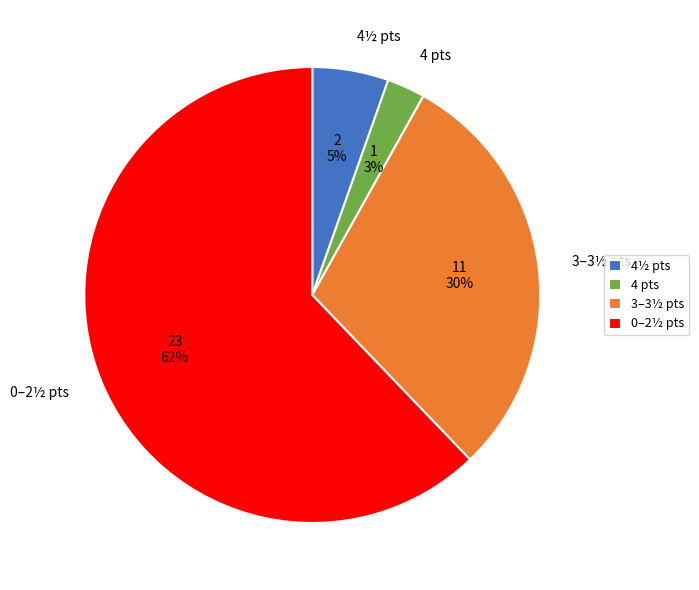

Is there a majority slice in this chart?

Yes